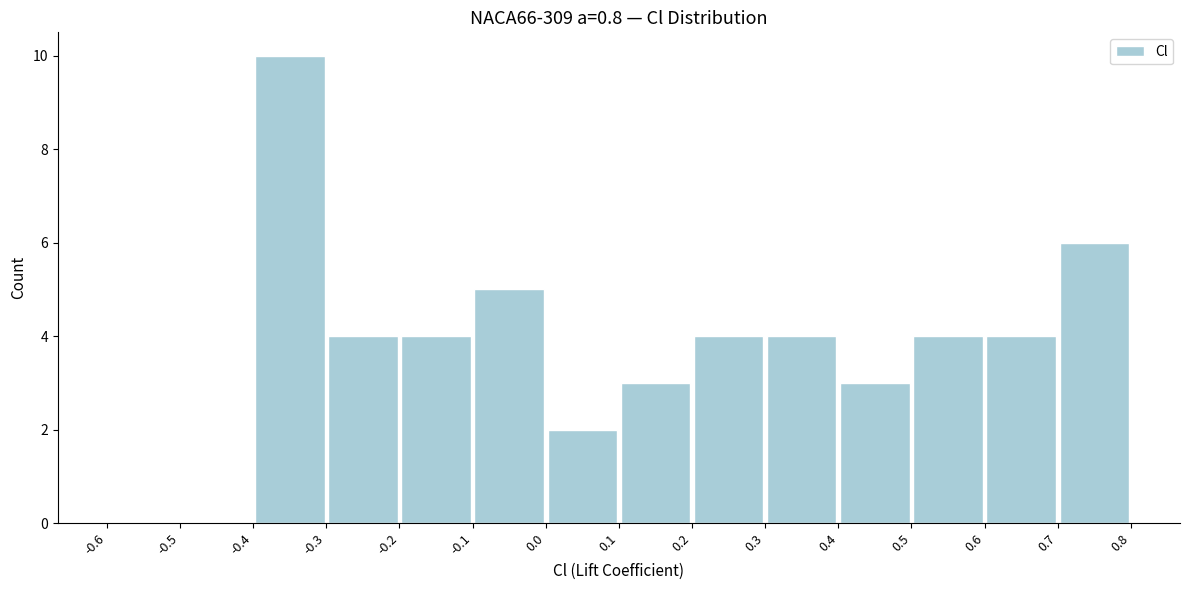

Reading left to right, transcribe this chart: for each bar, give the range it covers on the x-axis and its height. The values are not printed on the chart, so give them approximately, as read against the axis.

-0.6 to -0.5: 0
-0.5 to -0.4: 0
-0.4 to -0.3: 10
-0.3 to -0.2: 4
-0.2 to -0.1: 4
-0.1 to 0.0: 5
0.0 to 0.1: 2
0.1 to 0.2: 3
0.2 to 0.3: 4
0.3 to 0.4: 4
0.4 to 0.5: 3
0.5 to 0.6: 4
0.6 to 0.7: 4
0.7 to 0.8: 6